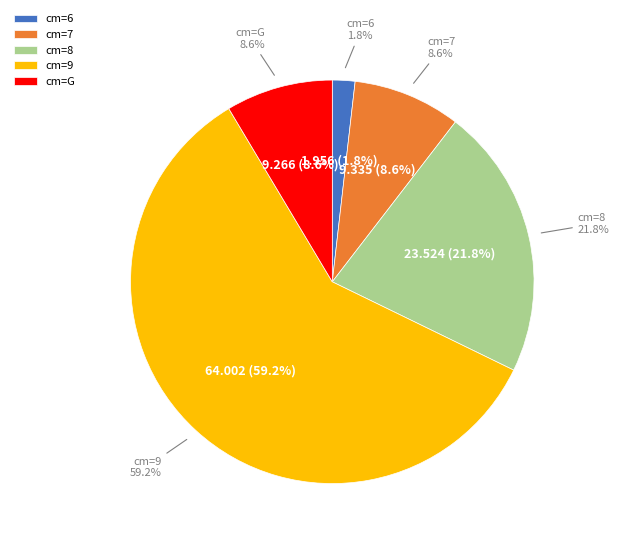

Is it true that 6 is 1% of the pie?

False